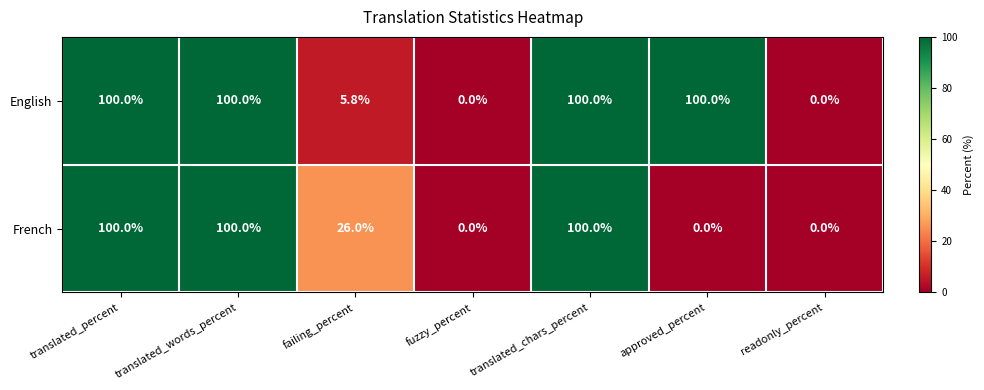

Is it true that English equals 1.7 at failing_percent?

False